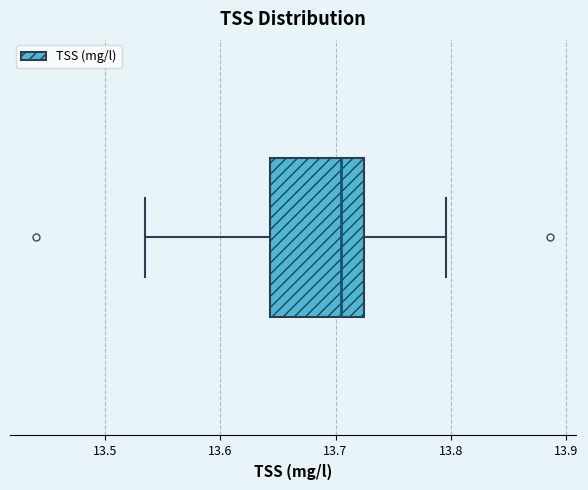

Read this box plot against the x-axis: the position of the median line, the range covered by the box, and the ends of both whiskers. The values are not printed on the chart, so give them approximately, as read against the axis.

median 13.70, box 13.64 to 13.72, whiskers 13.54 to 13.80